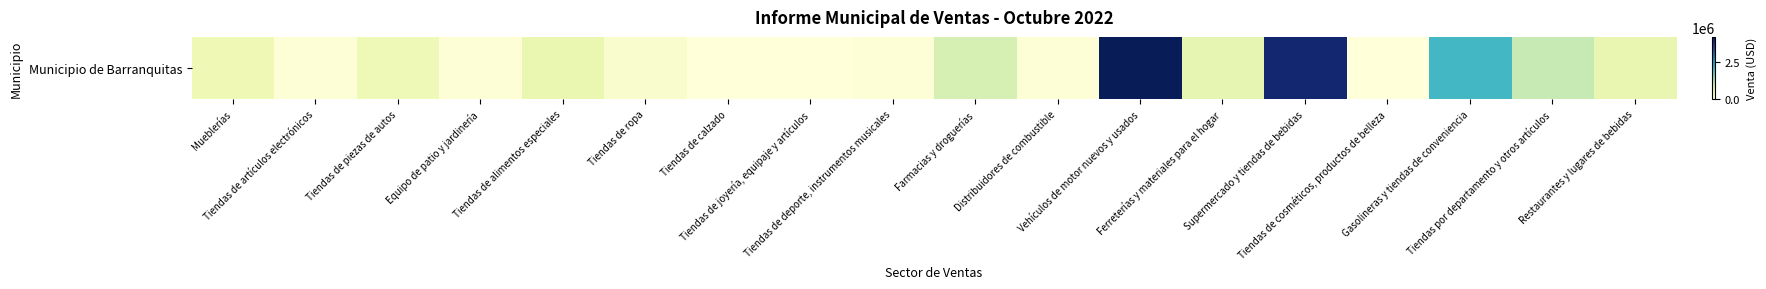

Reading left to right, transcribe all the data shown in this chart.

472256.1	54242.7	444582.8	40579.7	563037.1	173744.6	0.0	4370.3	48930.4	848227.3	52873.1	4184865.4	610661.7	3969531.0	12783.5	2074213.5	1032103.2	600203.4